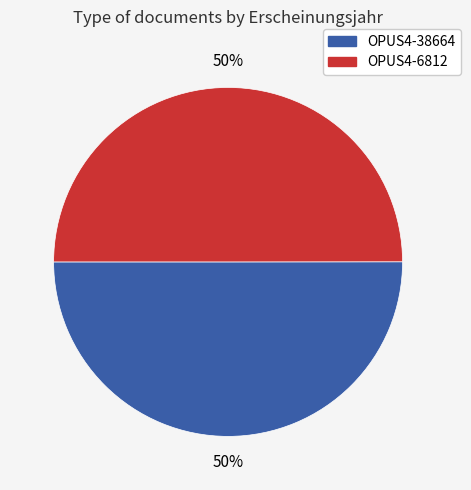

How many segments does this pie chart have?

2